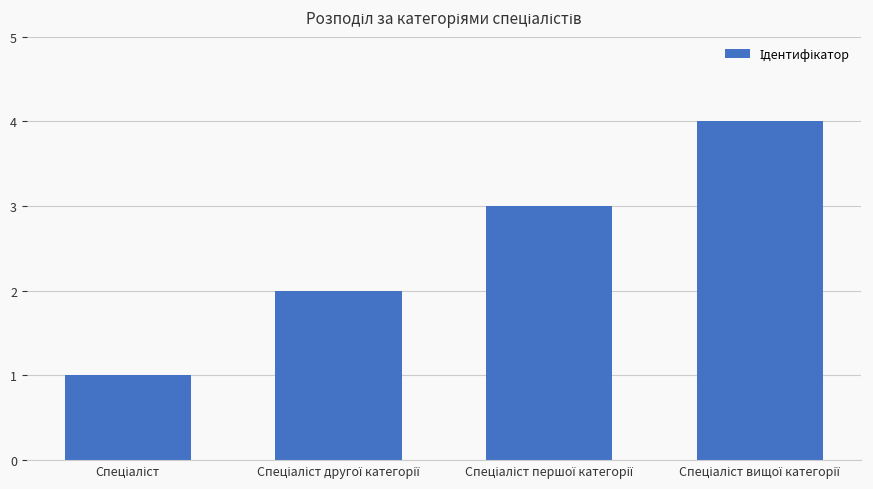

How many values are below 3?

2